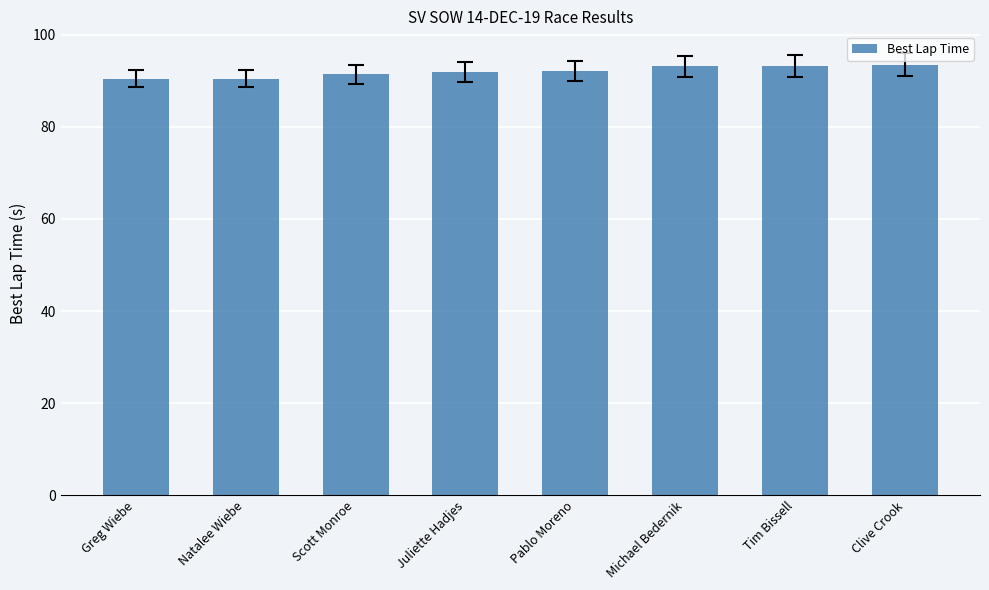

Approximately how many times larger is the value at Pablo Moreno compared to Tim Bissell?

1.0